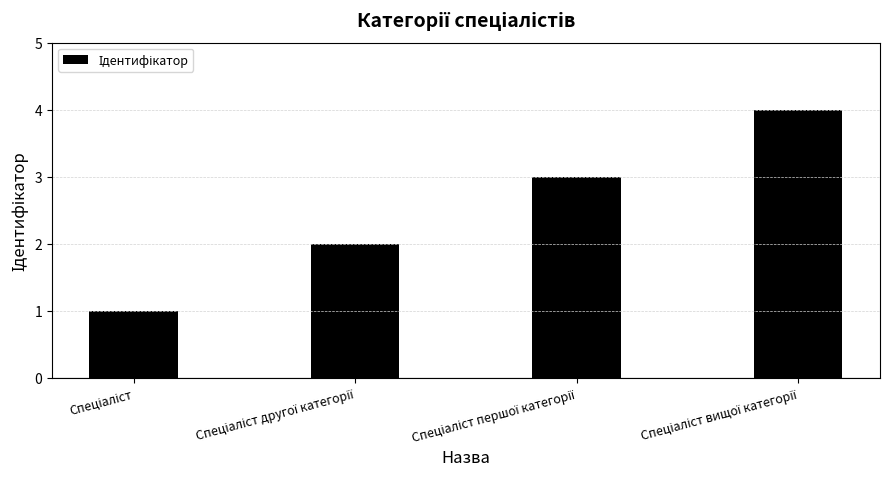

What is the difference between the maximum and minimum values?

3